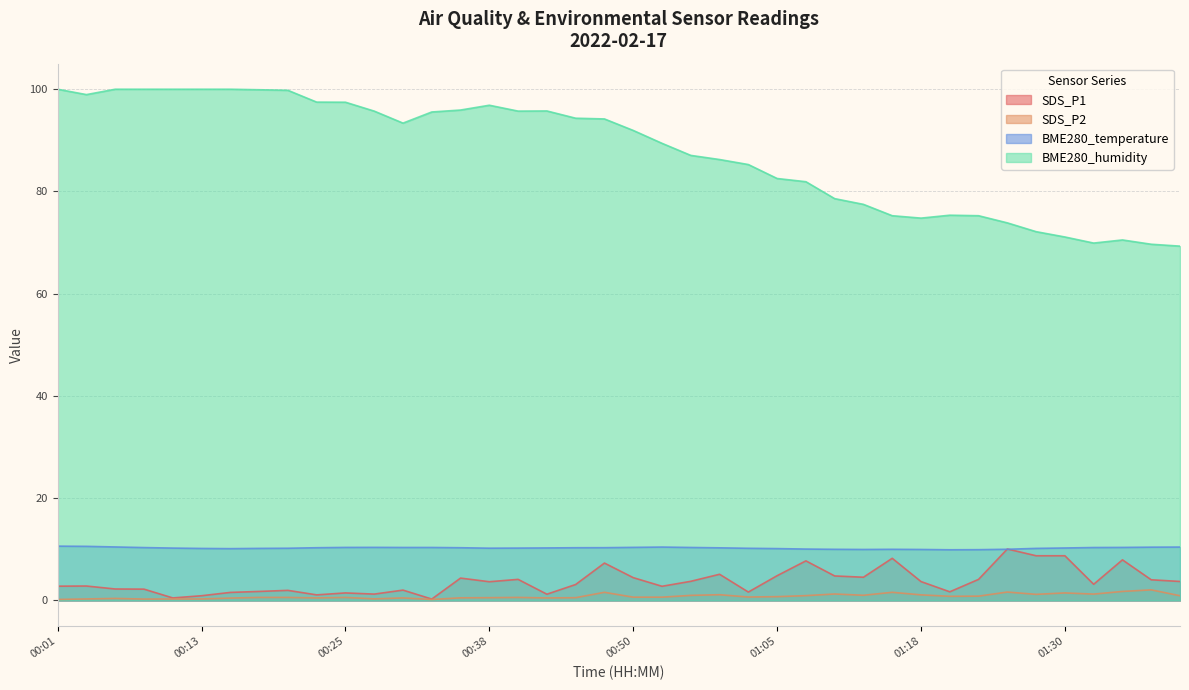

True or false: SDS_P2 and BME280_humidity intersect in this chart.

False